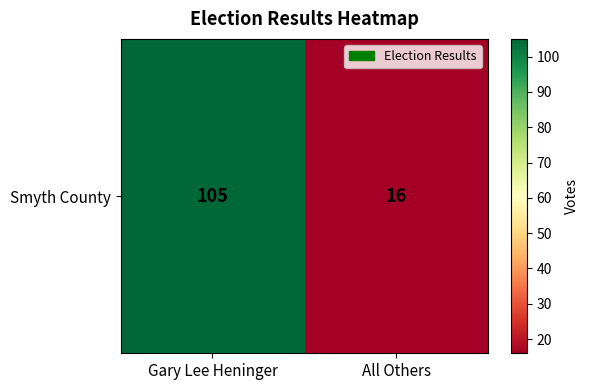

List the labels in order of value, smallest first.

All Others, Gary Lee Heninger